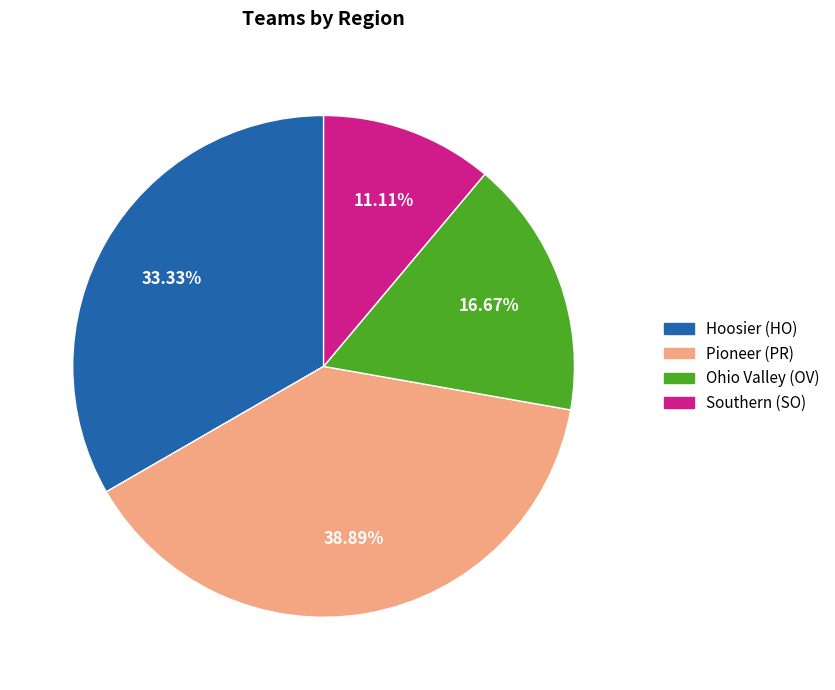

Rank the categories by value from lowest to highest.

Southern (SO), Ohio Valley (OV), Hoosier (HO), Pioneer (PR)